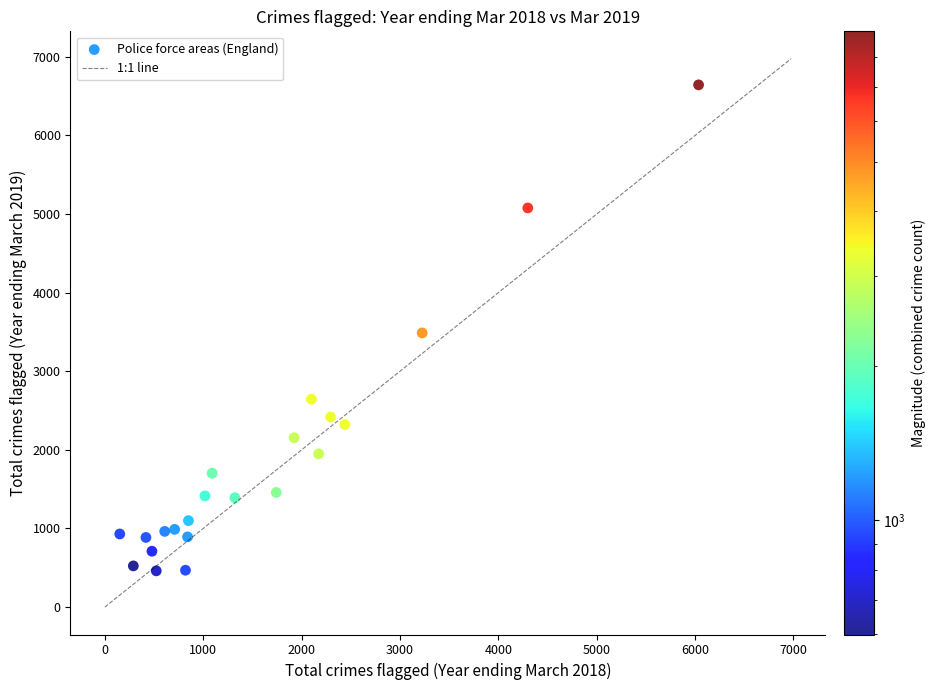

What is the range of Y values (max minus min)?

6183